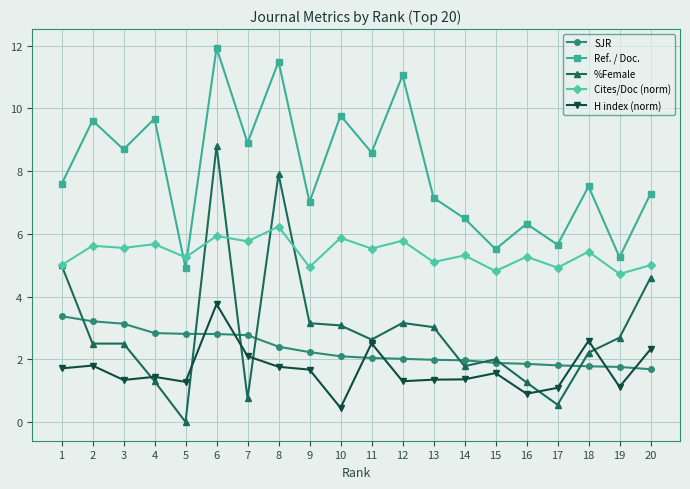

True or false: Cites/Doc (norm) has a value of 5.3 at 14.

True